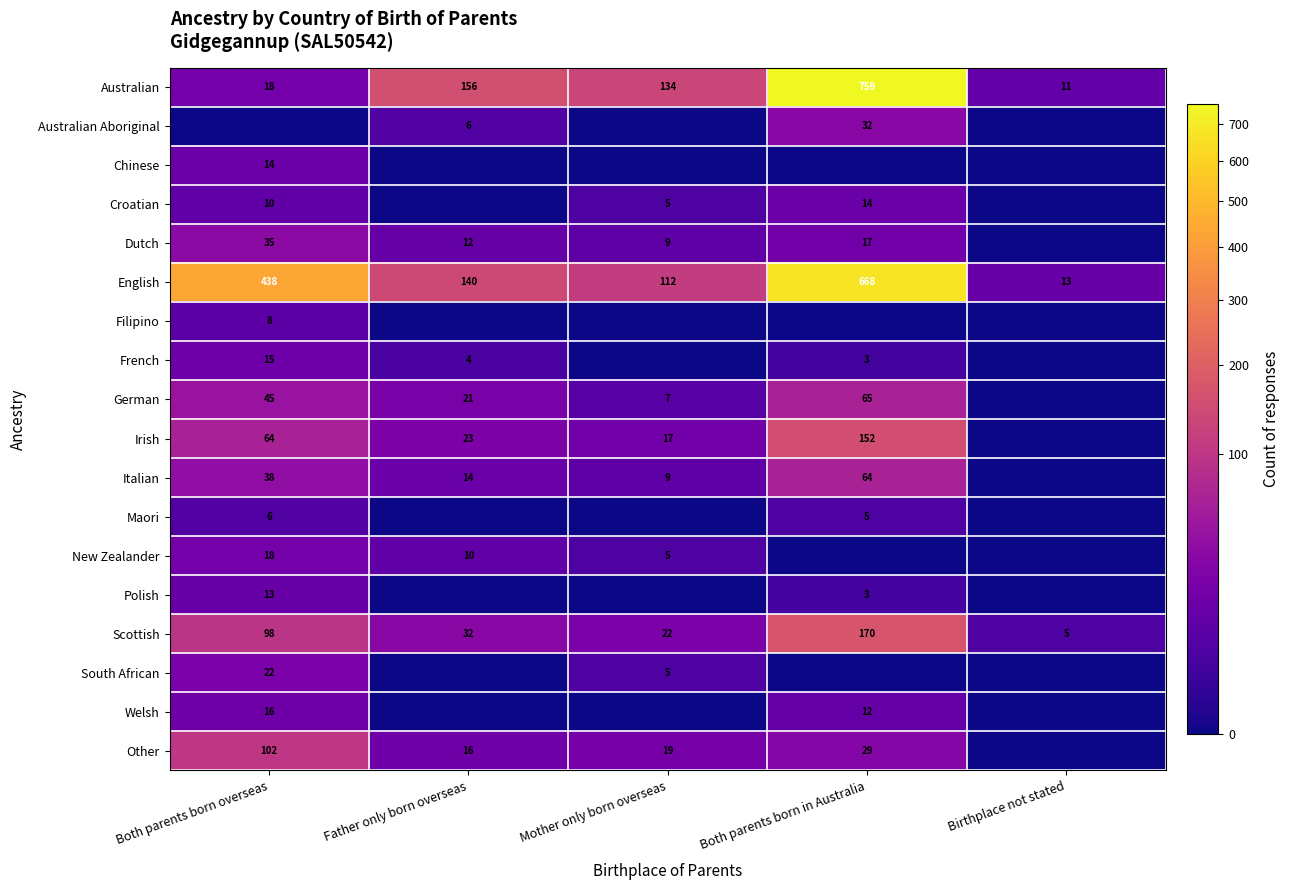

The value of Chinese at Both parents born overseas is 14. True or false?

True